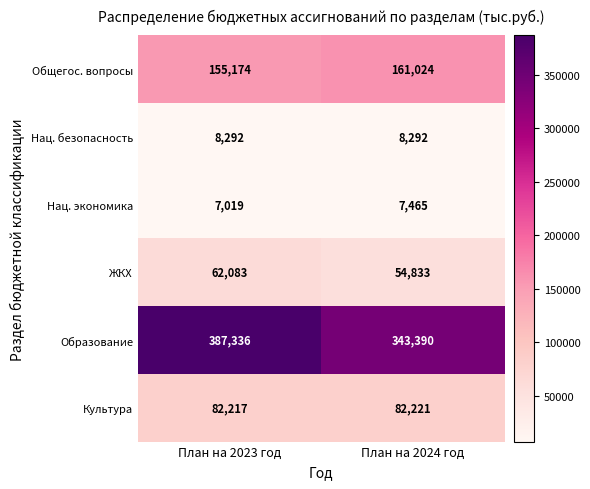

What is the sum of all Культура values?

164438